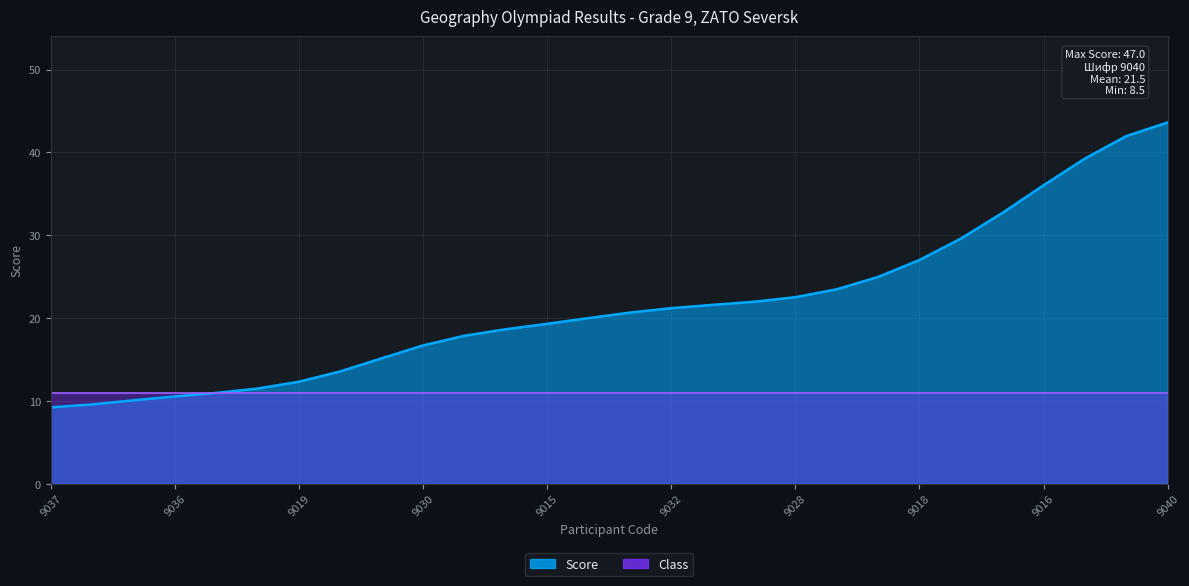

True or false: Class has more than 2 points higher than both neighbors.

False